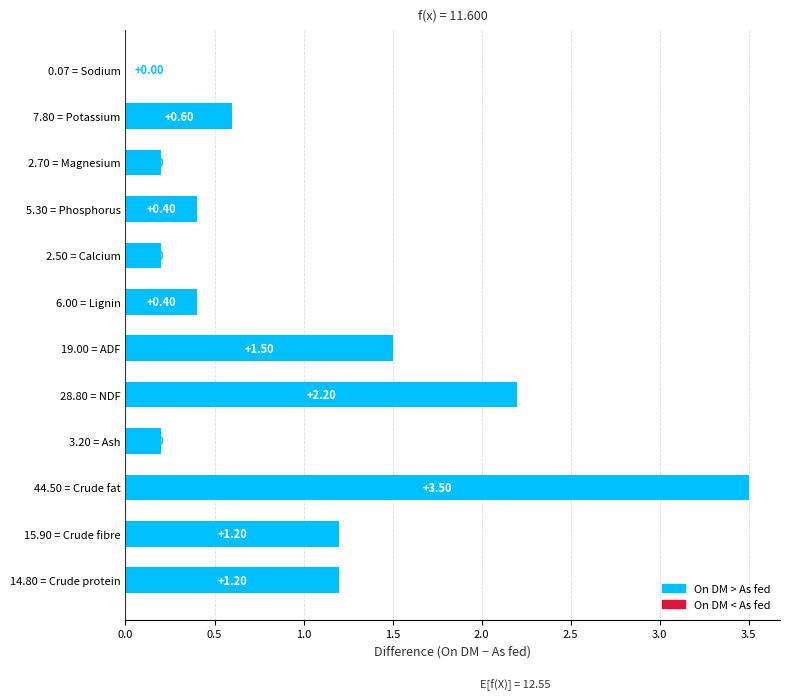

What is the sum of all values?

11.6